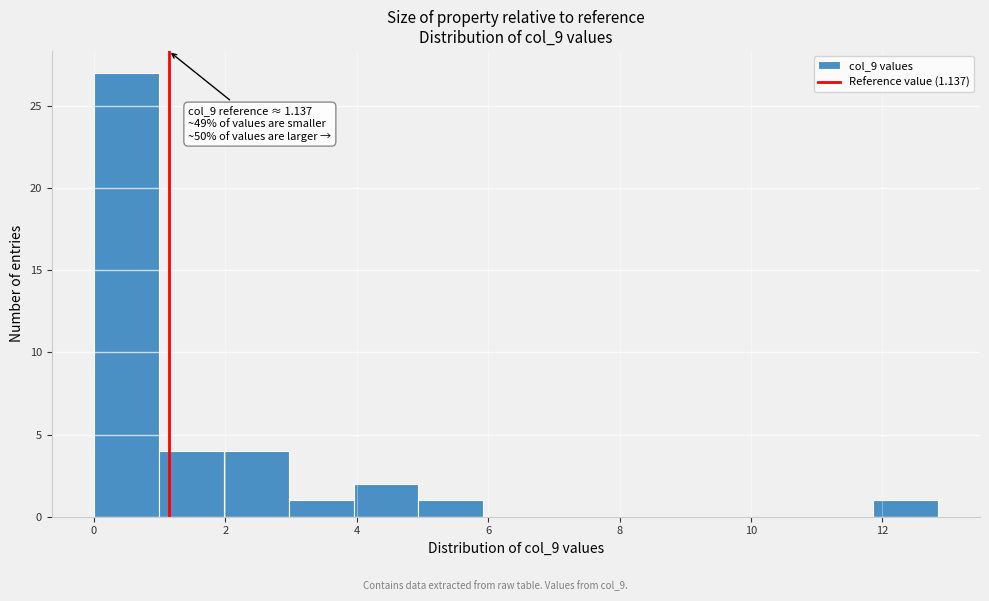

Over which range of the x-axis is the bar tallest?

0.0 to 1.0